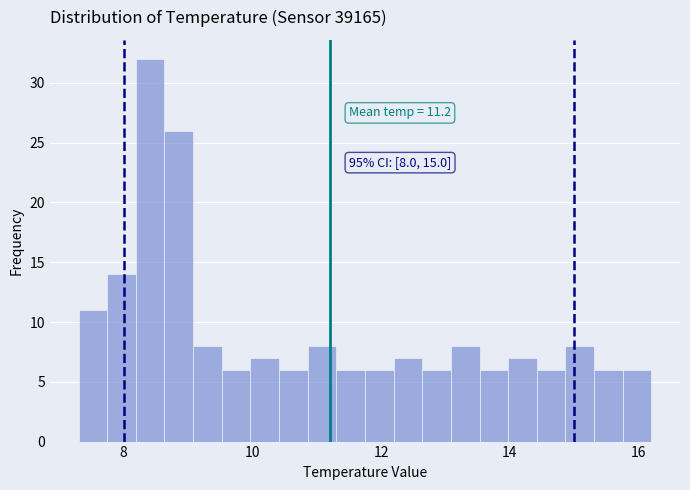

Read against the x-axis, roughly where is the centre of the tallest bar?

8.4